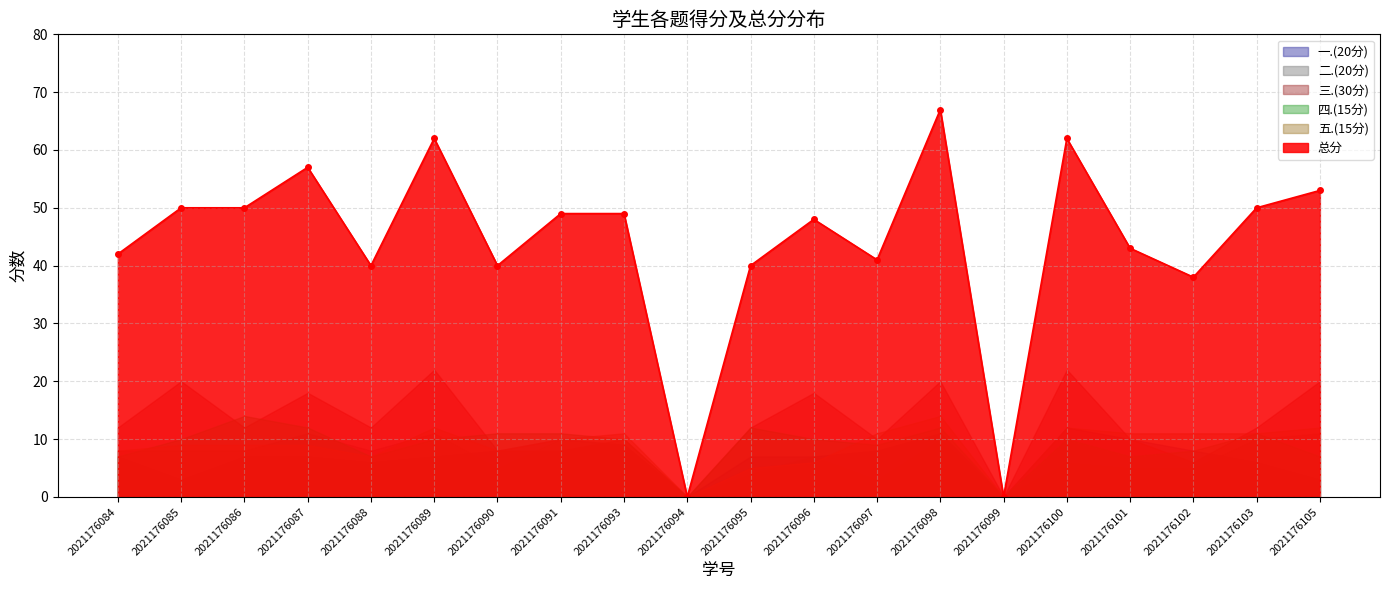

How many series are shown in this chart?

6